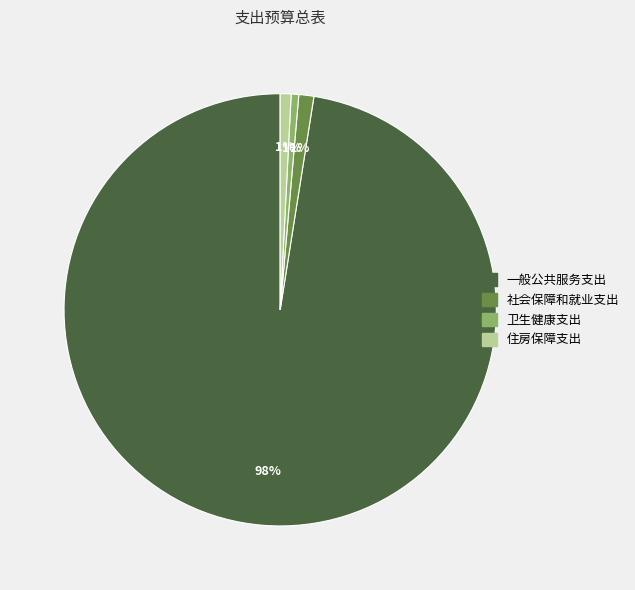

Is there any slice that represents more than half of the pie?

Yes